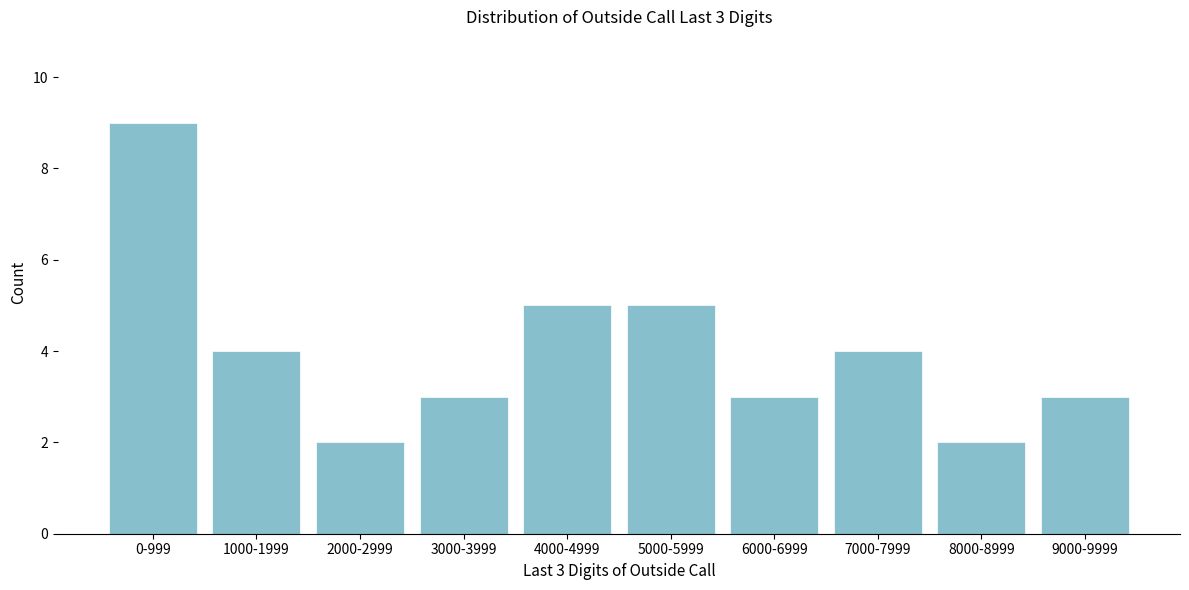

Reading right to left, list all the values displayed in this chart.

3	2	4	3	5	5	3	2	4	9